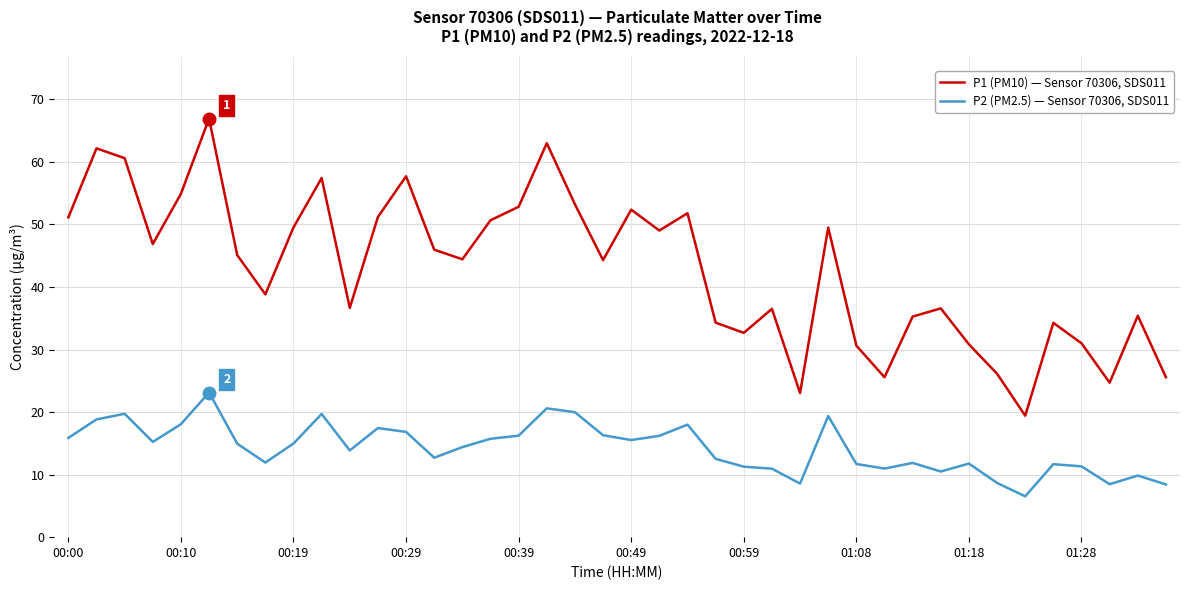

Which series has the largest range (max minus min)?

P1 (PM10) — Sensor 70306, SDS011